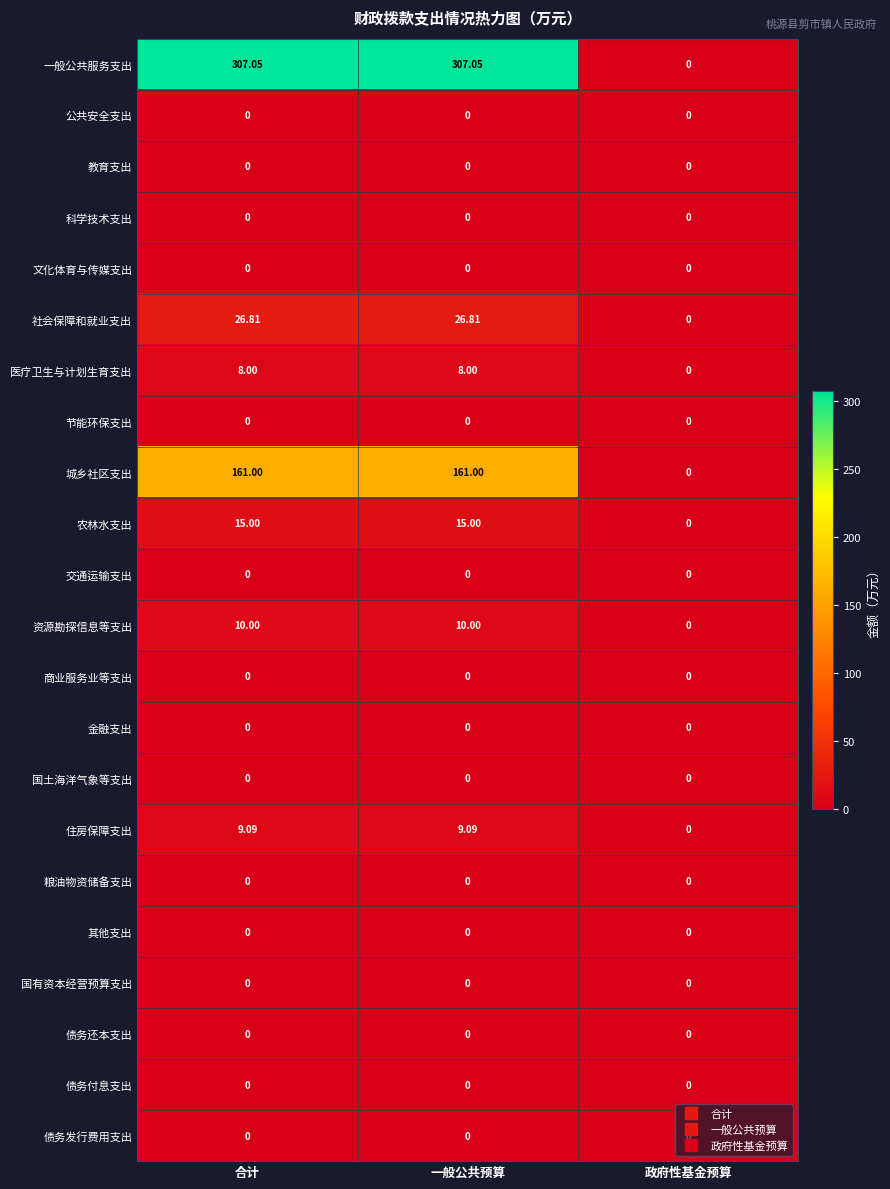

Which series has the widest spread of values?

一般公共服务支出